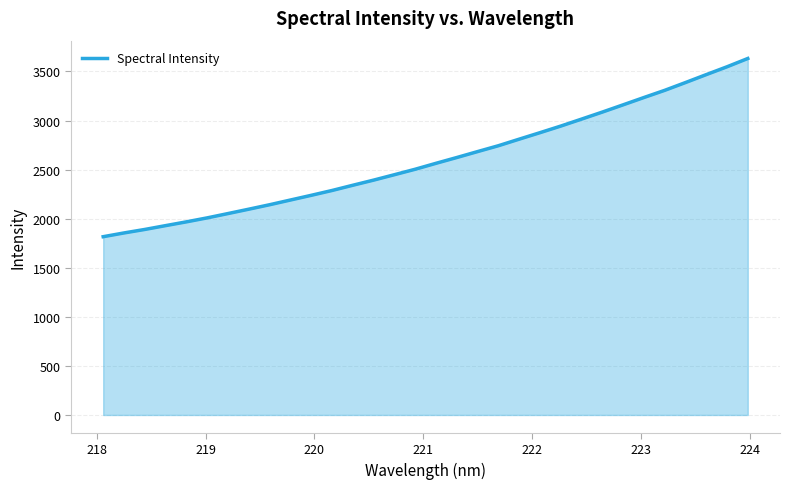

What is the greatest value displayed?

3632.3